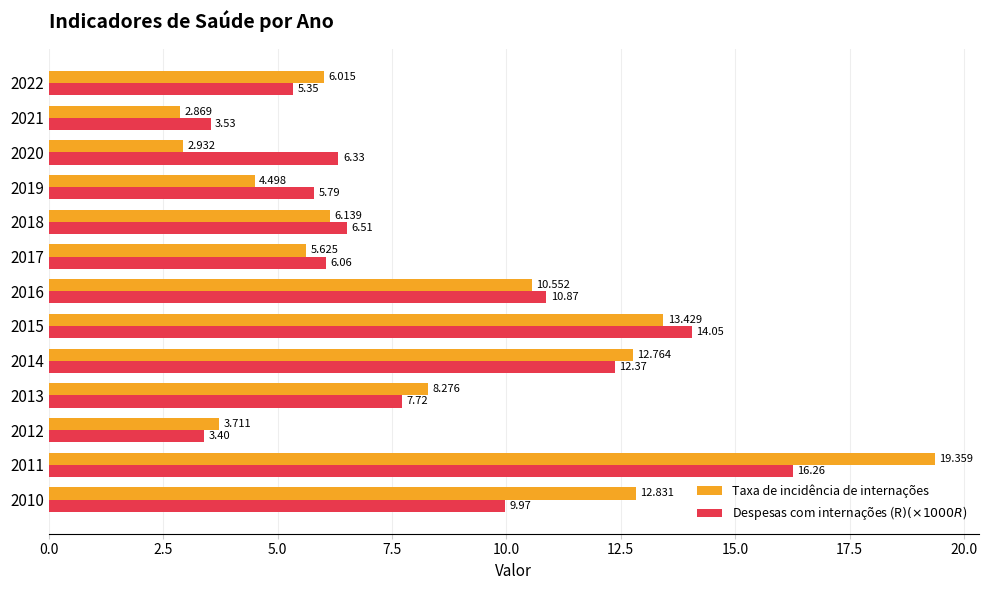

Which series has the largest total across all categories?

Taxa de incidência de internações